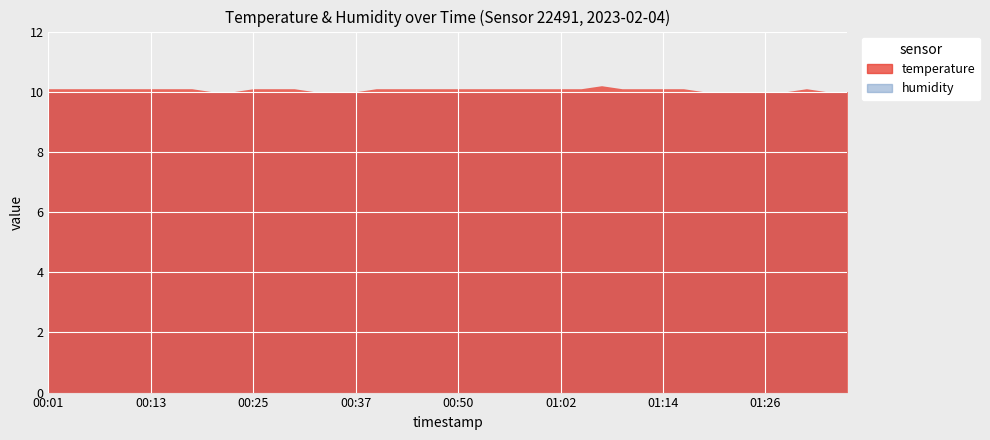

What position from the right is 01:21?

7